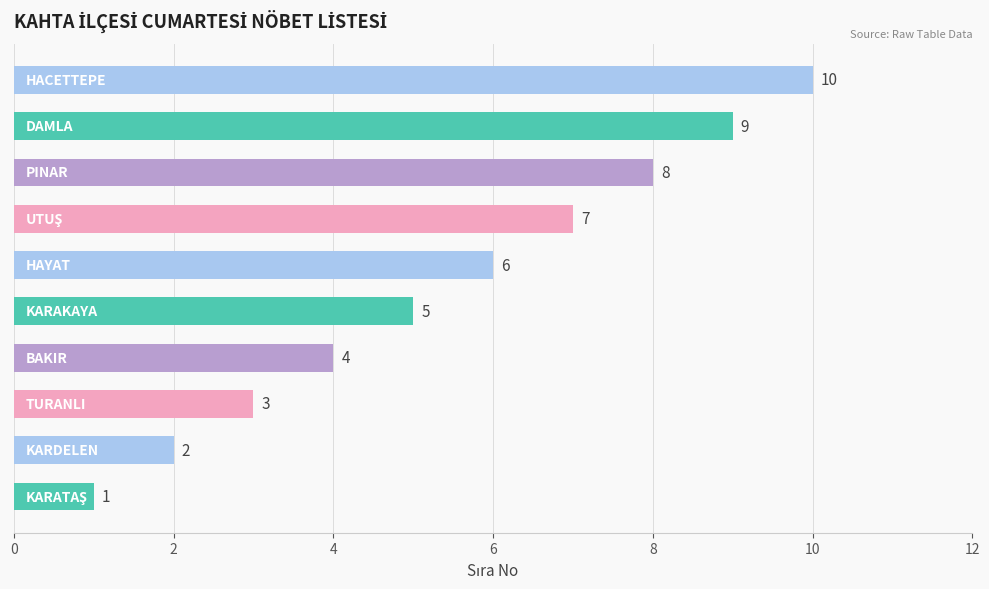

What is the maximum value shown in the chart?

10